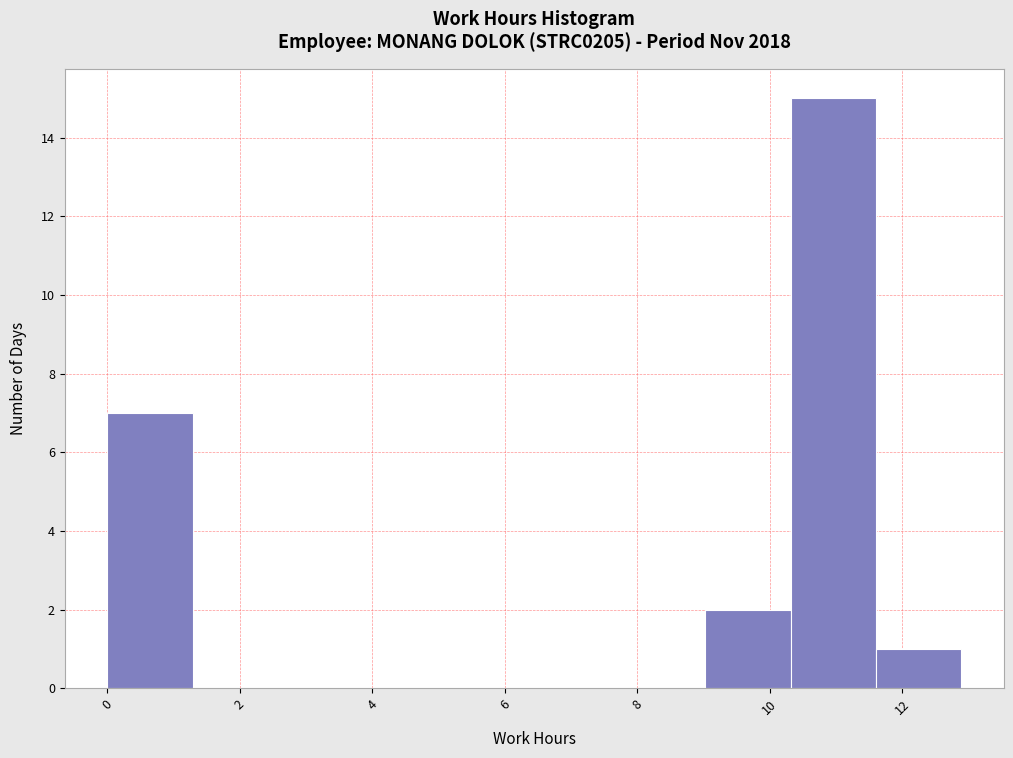

Reading left to right, transcribe this chart: for each bar, give the range it covers on the x-axis and its height. Neither the bar edges nor the heights are printed on the chart, so give them approximately, as read against the axes.

0.0 to 1.2: 7
1.2 to 2.6: 0
2.6 to 3.8: 0
3.8 to 5.2: 0
5.2 to 6.4: 0
6.4 to 7.8: 0
7.8 to 9.0: 0
9.0 to 10.4: 2
10.4 to 11.6: 15
11.6 to 12.8: 1